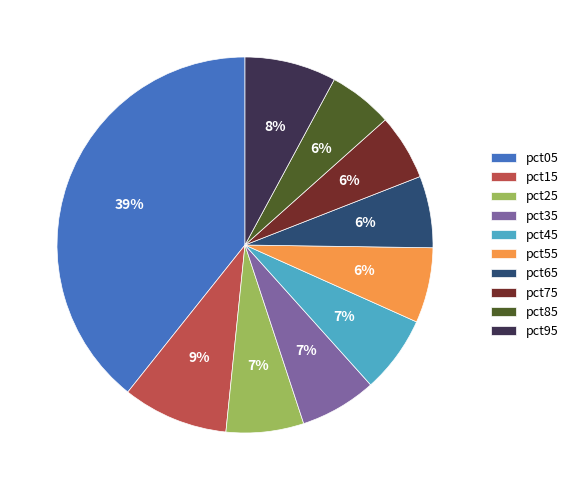

Does any single category account for the majority?

No